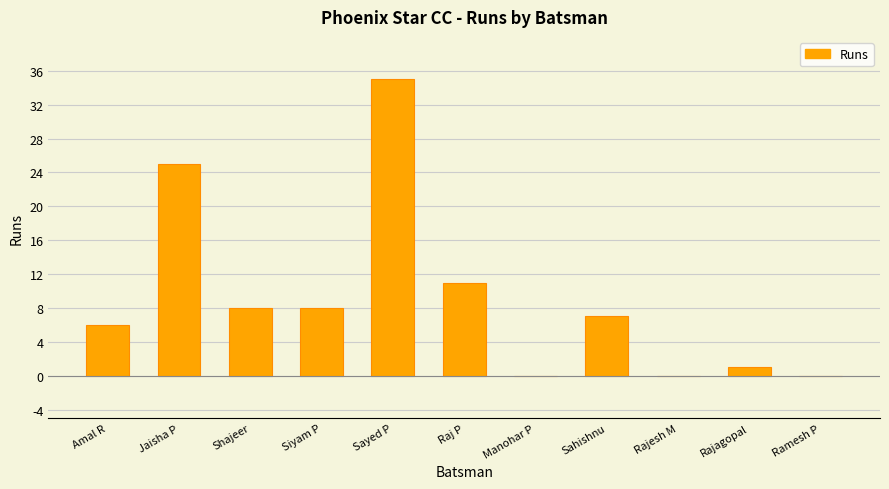

Are the bars horizontal?

No